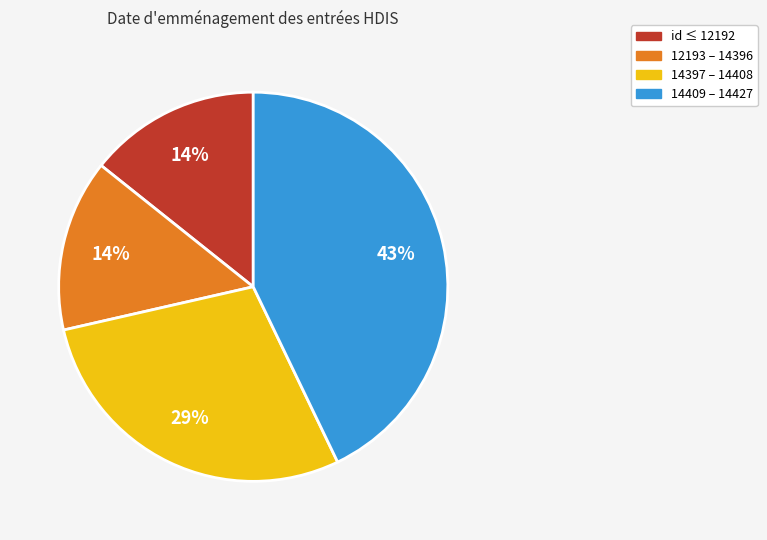

To the nearest percent, what is the difference between the largest and smallest slice percentages?

29%